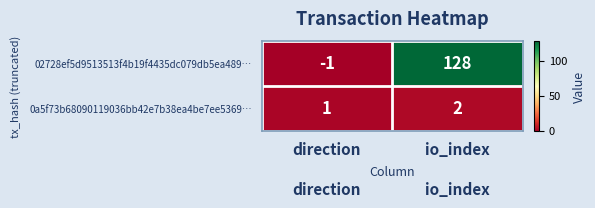

What is the maximum value for 02728ef5d9513513f4b19f4435dc079db5ea489…?

128